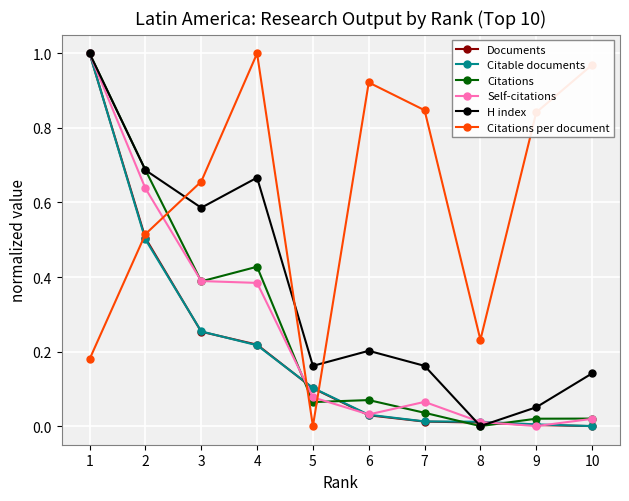

True or false: Citable documents and Citations per document cross at least once.

True